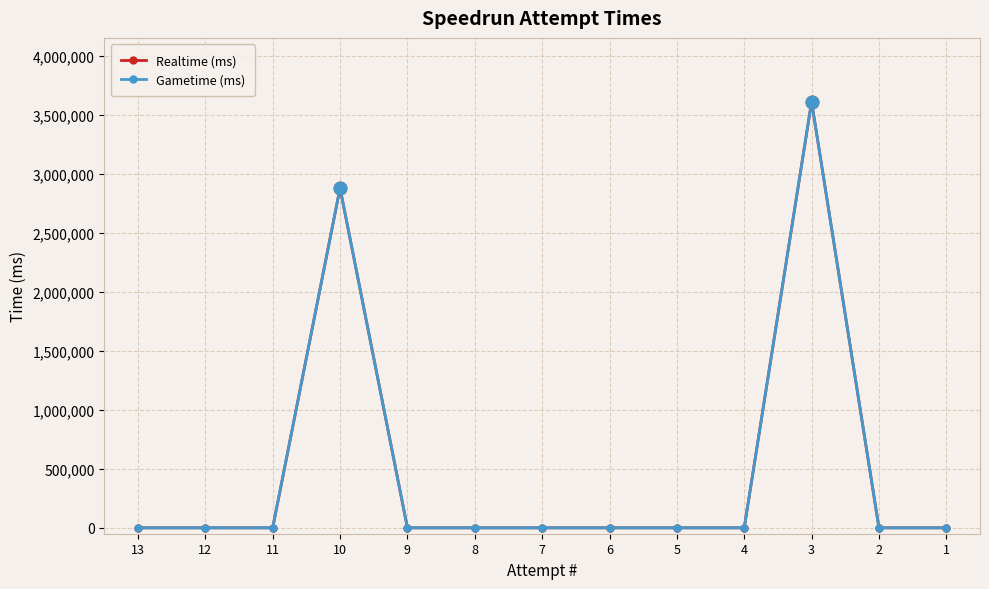

Is the value of Realtime (ms) at 2 greater than the value of Gametime (ms) at 13?

No